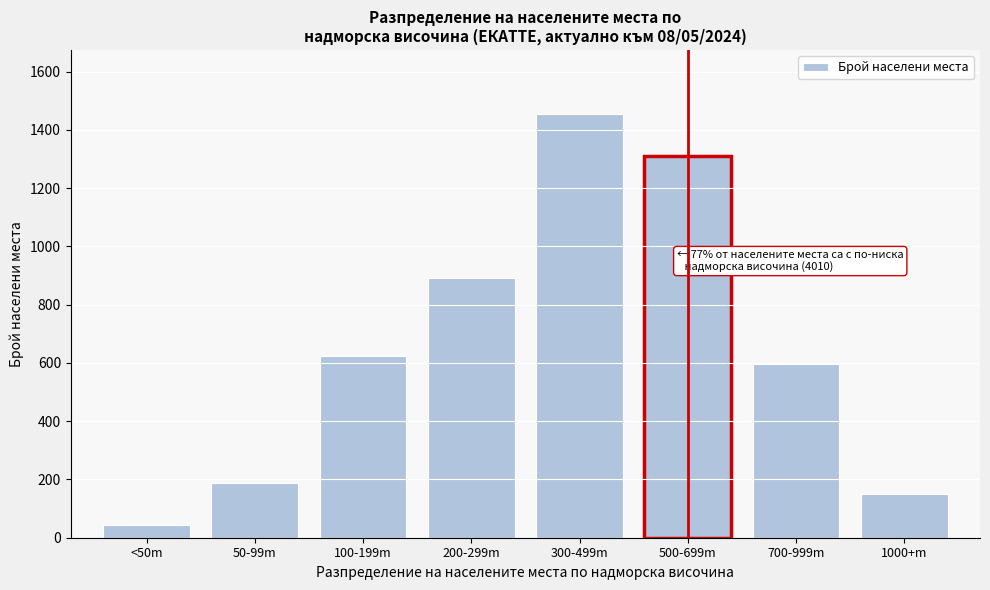

Reading left to right, transcribe all the data shown in this chart.

<50m=42	50-99m=187	100-199m=623	200-299m=891	300-499m=1456	500-699m=1312	700-999m=598	1000+m=150